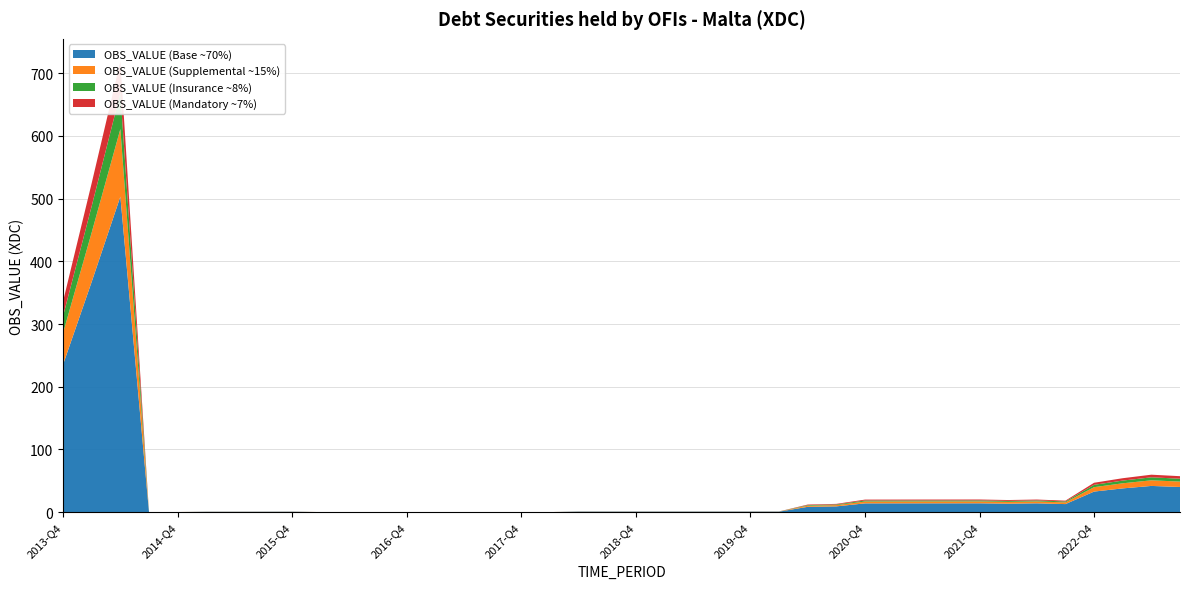

Reading left to right, what are all the values shown in this chart?

336.4	525.0	718.9	0.1	0.2	0.8	0.8	0.8	0.9	0.1	0.1	0.1	0.1	0.1	0.1	0.1	0.1	0.1	1.1	1.1	1.1	1.1	1.1	1.1	1.1	1.2	12.1	13.2	20.0	20.1	20.1	20.1	20.2	19.3	20.1	18.4	46.9	54.1	59.8	57.4